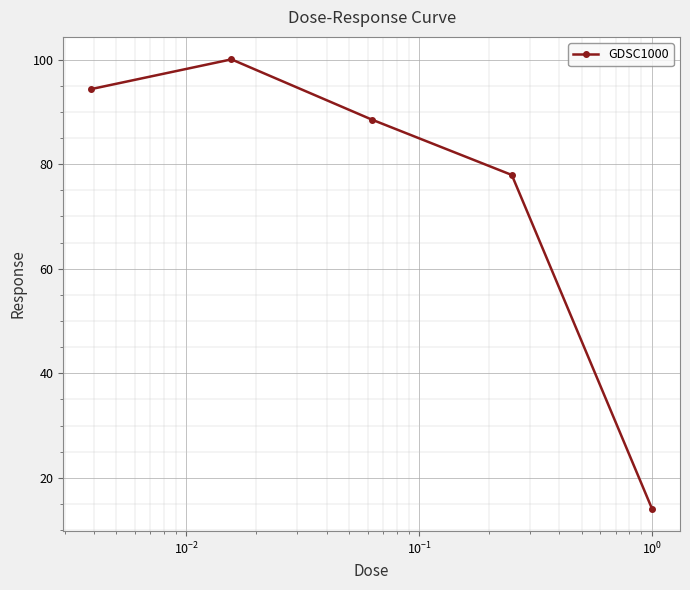

Reading right to left, what are all the values shown in this chart?

14.1	77.9	88.5	100.0	94.4